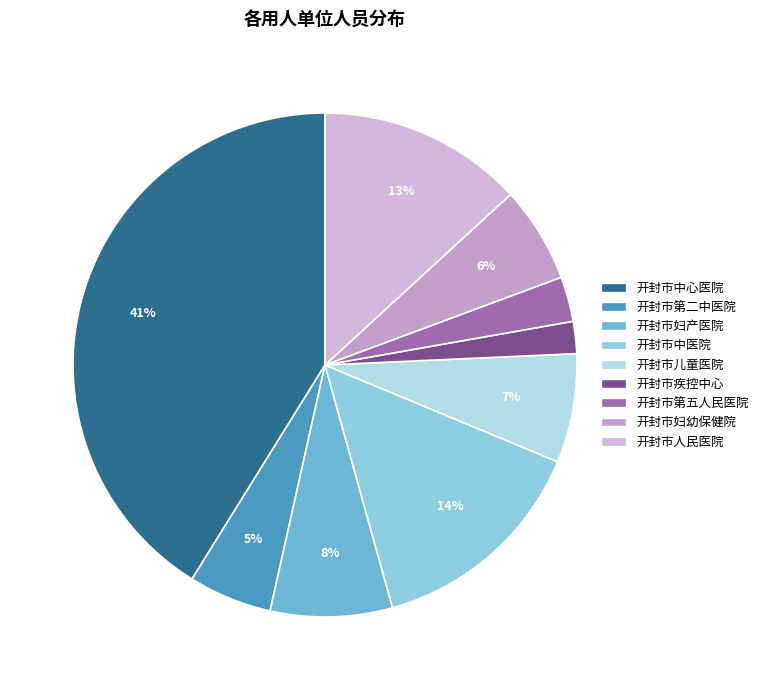

Does any single category account for the majority?

No